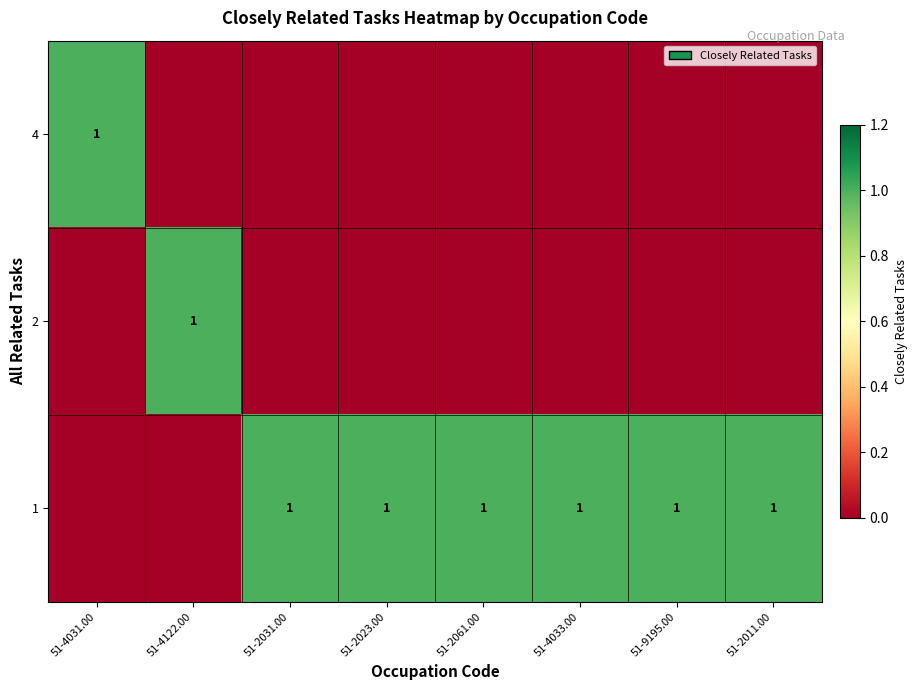

How many row_2 values are between 1 and 2?

6